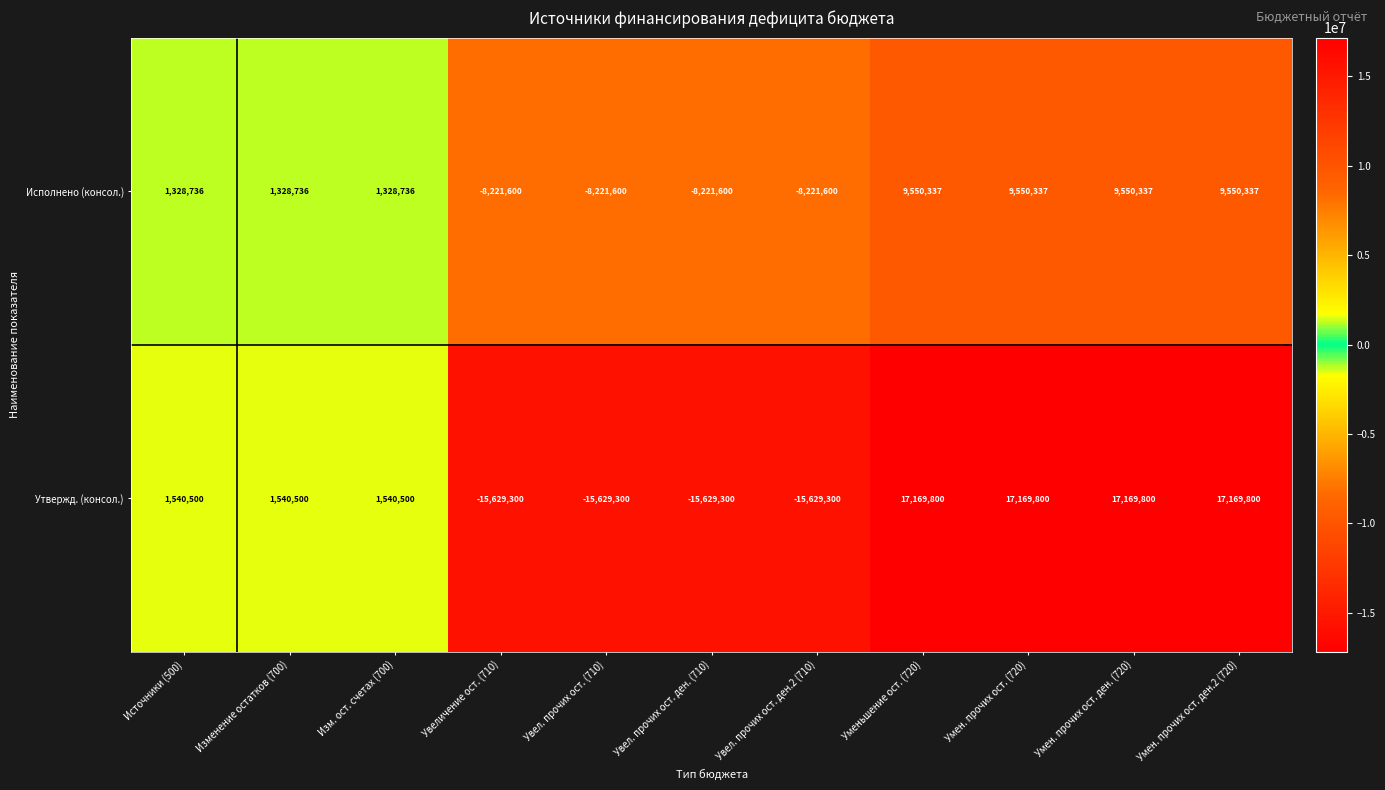

What is the approximate value of Утвержд. (консол.) at Увеличение ост. (710)?

-15629300